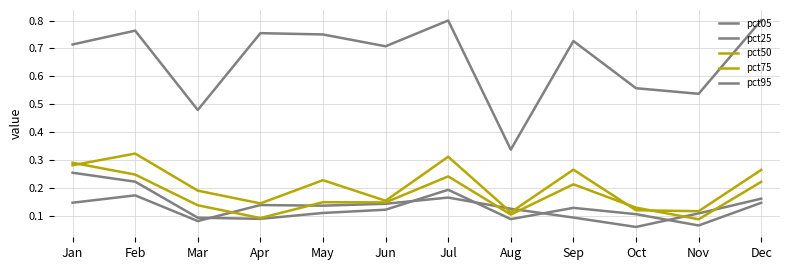

True or false: pct50 has more than 0 points higher than both neighbors.

True